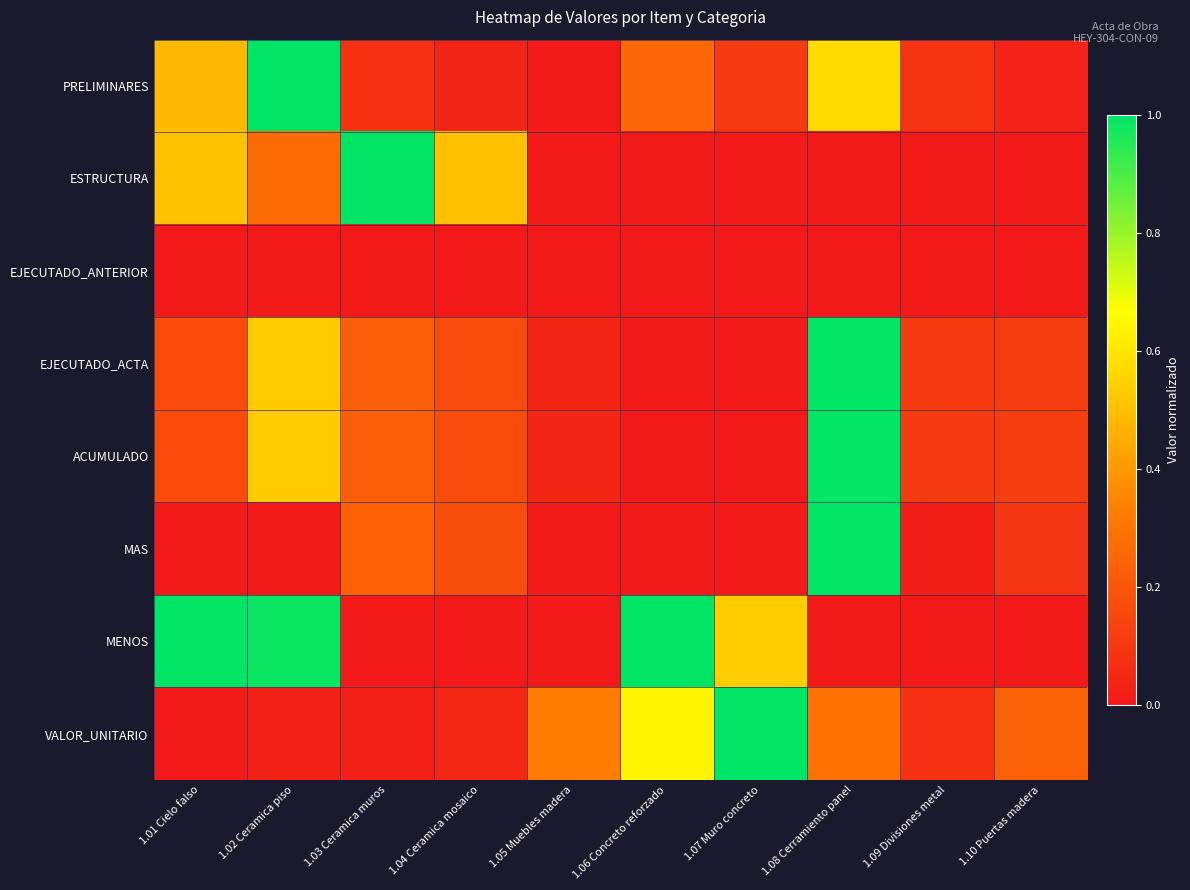

Reading left to right, what are all the values shown in this chart?

PRELIMINARES: 1.01 Cielo falso=0.5	1.02 Ceramica piso=1.0	1.03 Ceramica muros=0.1	1.04 Ceramica mosaico=0.0	1.05 Muebles madera=0.0	1.06 Concreto reforzado=0.3	1.07 Muro concreto=0.1	1.08 Cerramiento panel=0.6	1.09 Divisiones metal=0.1	1.10 Puertas madera=0.0
ESTRUCTURA: 1.01 Cielo falso=0.5	1.02 Ceramica piso=0.3	1.03 Ceramica muros=1.0	1.04 Ceramica mosaico=0.5	1.05 Muebles madera=0.0	1.06 Concreto reforzado=0.0	1.07 Muro concreto=0.0	1.08 Cerramiento panel=0.0	1.09 Divisiones metal=0.0	1.10 Puertas madera=0.0
EJECUTADO_ANTERIOR: 1.01 Cielo falso=0.0	1.02 Ceramica piso=0.0	1.03 Ceramica muros=0.0	1.04 Ceramica mosaico=0.0	1.05 Muebles madera=0.0	1.06 Concreto reforzado=0.0	1.07 Muro concreto=0.0	1.08 Cerramiento panel=0.0	1.09 Divisiones metal=0.0	1.10 Puertas madera=0.0
EJECUTADO_ACTA: 1.01 Cielo falso=0.2	1.02 Ceramica piso=0.5	1.03 Ceramica muros=0.2	1.04 Ceramica mosaico=0.2	1.05 Muebles madera=0.0	1.06 Concreto reforzado=0.0	1.07 Muro concreto=0.0	1.08 Cerramiento panel=1.0	1.09 Divisiones metal=0.1	1.10 Puertas madera=0.1
ACUMULADO: 1.01 Cielo falso=0.2	1.02 Ceramica piso=0.5	1.03 Ceramica muros=0.2	1.04 Ceramica mosaico=0.2	1.05 Muebles madera=0.0	1.06 Concreto reforzado=0.0	1.07 Muro concreto=0.0	1.08 Cerramiento panel=1.0	1.09 Divisiones metal=0.1	1.10 Puertas madera=0.1
MAS: 1.01 Cielo falso=0.0	1.02 Ceramica piso=0.0	1.03 Ceramica muros=0.2	1.04 Ceramica mosaico=0.2	1.05 Muebles madera=0.0	1.06 Concreto reforzado=0.0	1.07 Muro concreto=0.0	1.08 Cerramiento panel=1.0	1.09 Divisiones metal=0.0	1.10 Puertas madera=0.1
MENOS: 1.01 Cielo falso=1.0	1.02 Ceramica piso=1.0	1.03 Ceramica muros=0.0	1.04 Ceramica mosaico=0.0	1.05 Muebles madera=0.0	1.06 Concreto reforzado=1.0	1.07 Muro concreto=0.5	1.08 Cerramiento panel=0.0	1.09 Divisiones metal=0.0	1.10 Puertas madera=0.0
VALOR_UNITARIO: 1.01 Cielo falso=0.0	1.02 Ceramica piso=0.0	1.03 Ceramica muros=0.0	1.04 Ceramica mosaico=0.0	1.05 Muebles madera=0.3	1.06 Concreto reforzado=0.6	1.07 Muro concreto=1.0	1.08 Cerramiento panel=0.3	1.09 Divisiones metal=0.1	1.10 Puertas madera=0.2